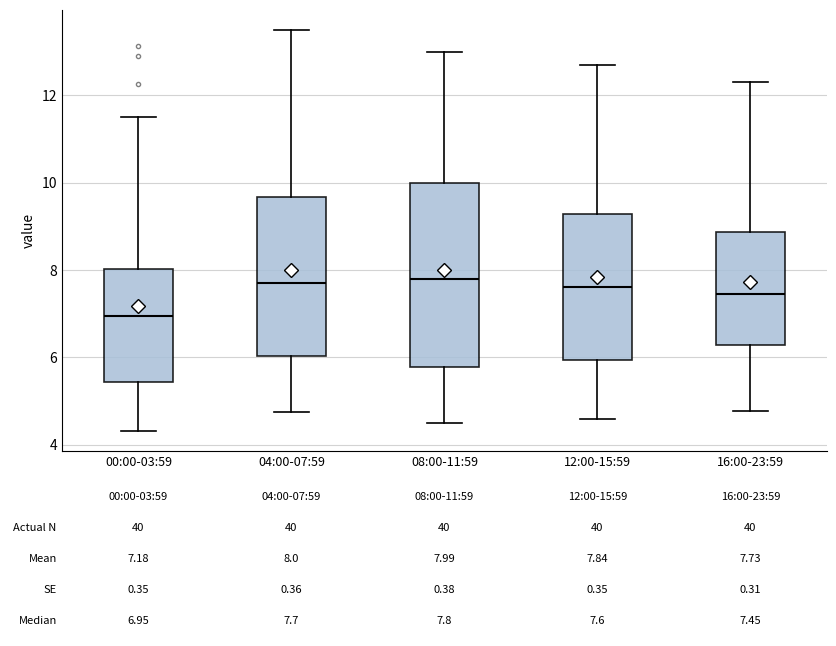

Comparing the boxes themselves (not the whiskers), which one is the tallest?

08:00-11:59